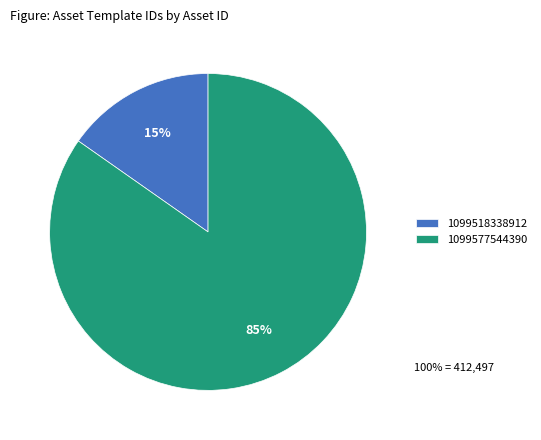

To the nearest percent, what is the combined percentage of 1099577544390 and 1099518338912?

100%